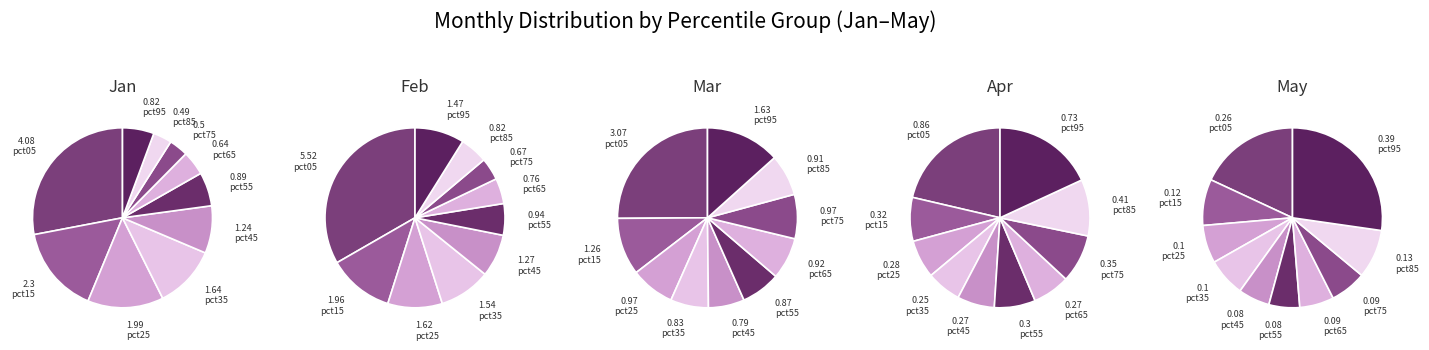

Which series has the widest spread of values?

Feb